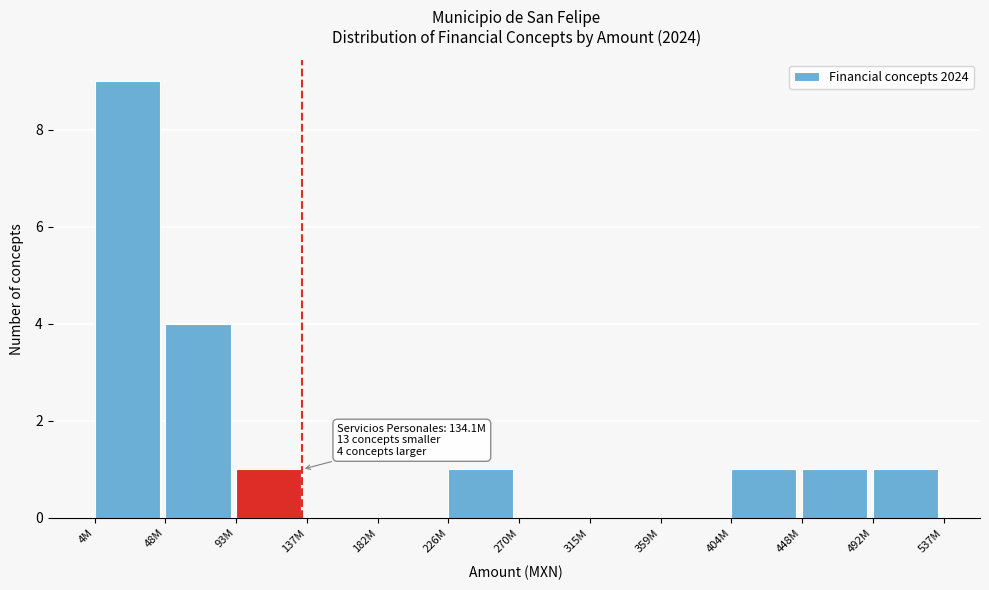

Reading right to left, transcribe all the data shown in this chart.

492M=1	448M=1	404M=1	359M=0	315M=0	270M=0	226M=1	182M=0	137M=0	93M=1	48M=4	4M=9